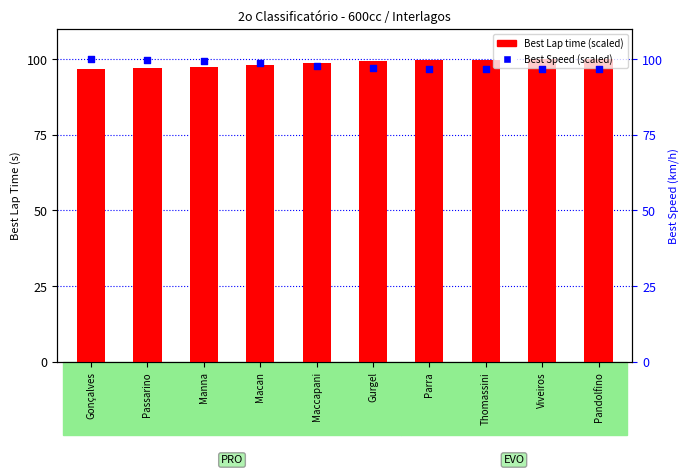

What is the total value across all series at Maccapani?

196.7